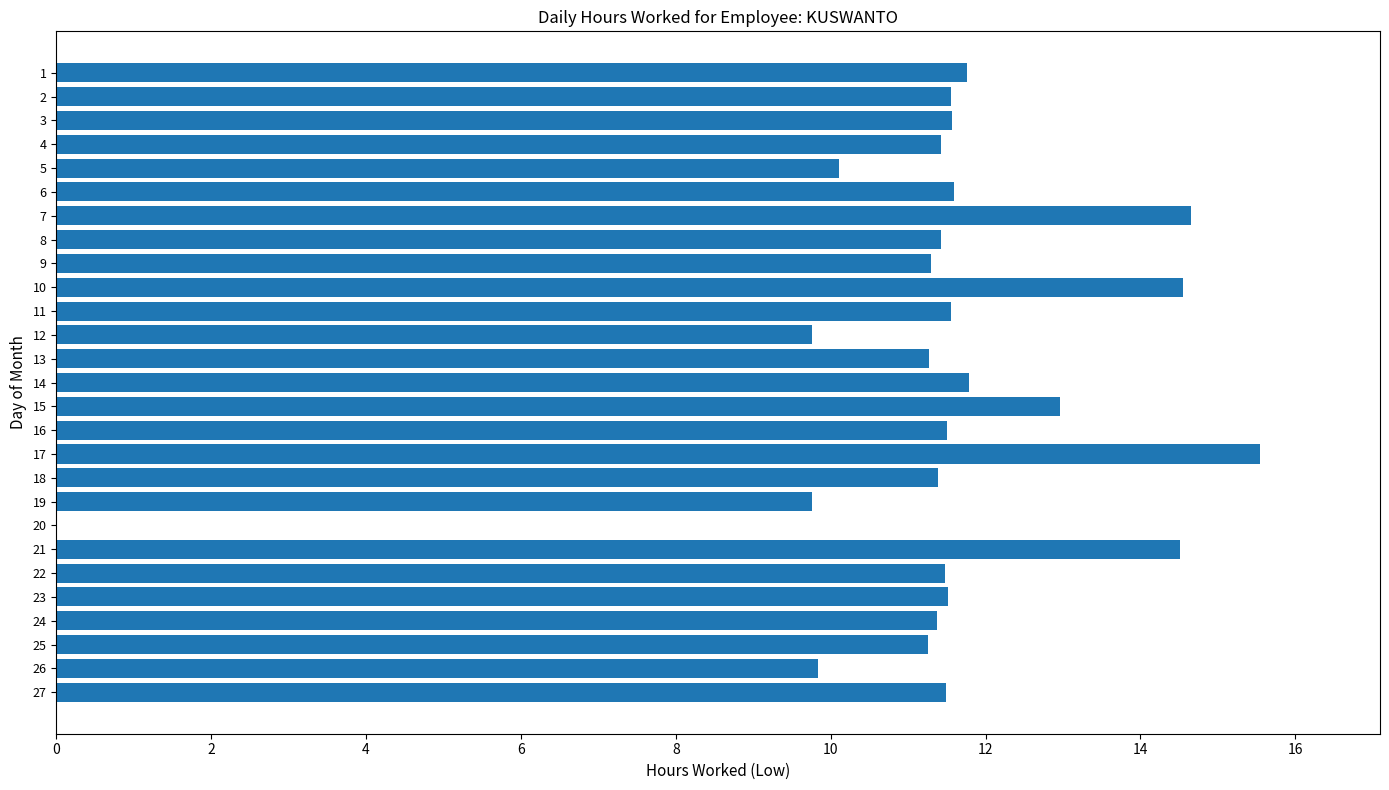

What value does the data have at 21?

14.5